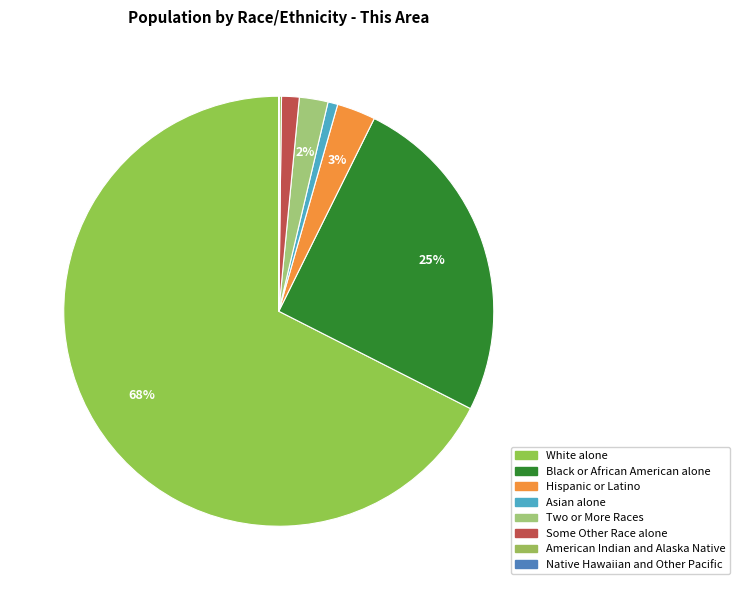

What is the smallest slice in the pie chart?

Native Hawaiian and Other Pacific